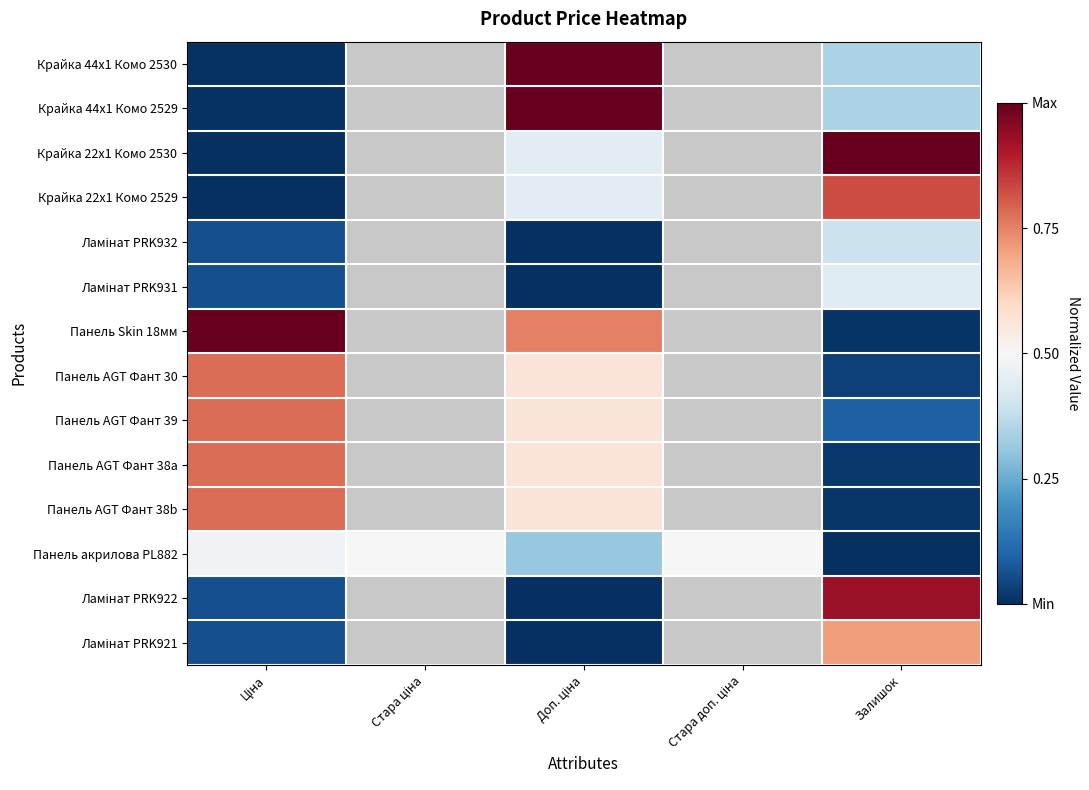

The Панель AGT Фант 39 series shows 0.0 at Залишок. True or false?

False